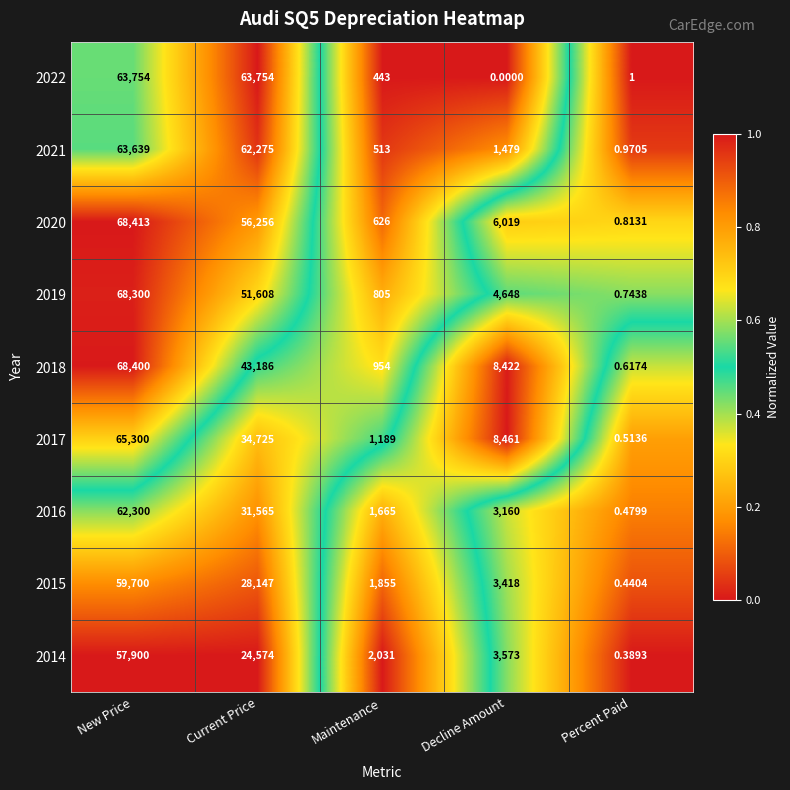

Is the value of 2020 at Decline Amount greater than the value of 2016 at New Price?

No